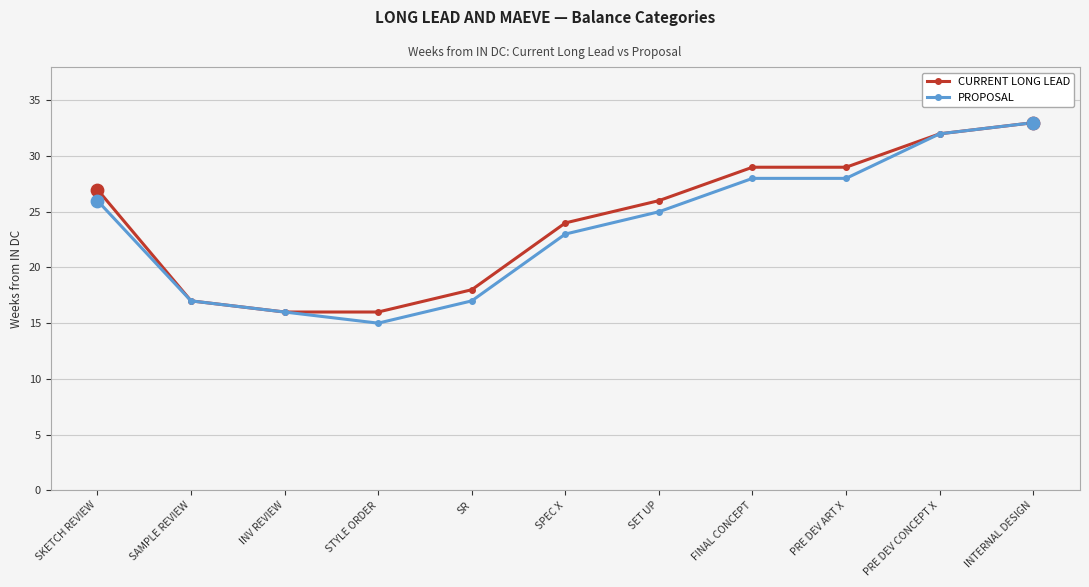

Which series changed the most between FINAL CONCEPT and INTERNAL DESIGN?

PROPOSAL